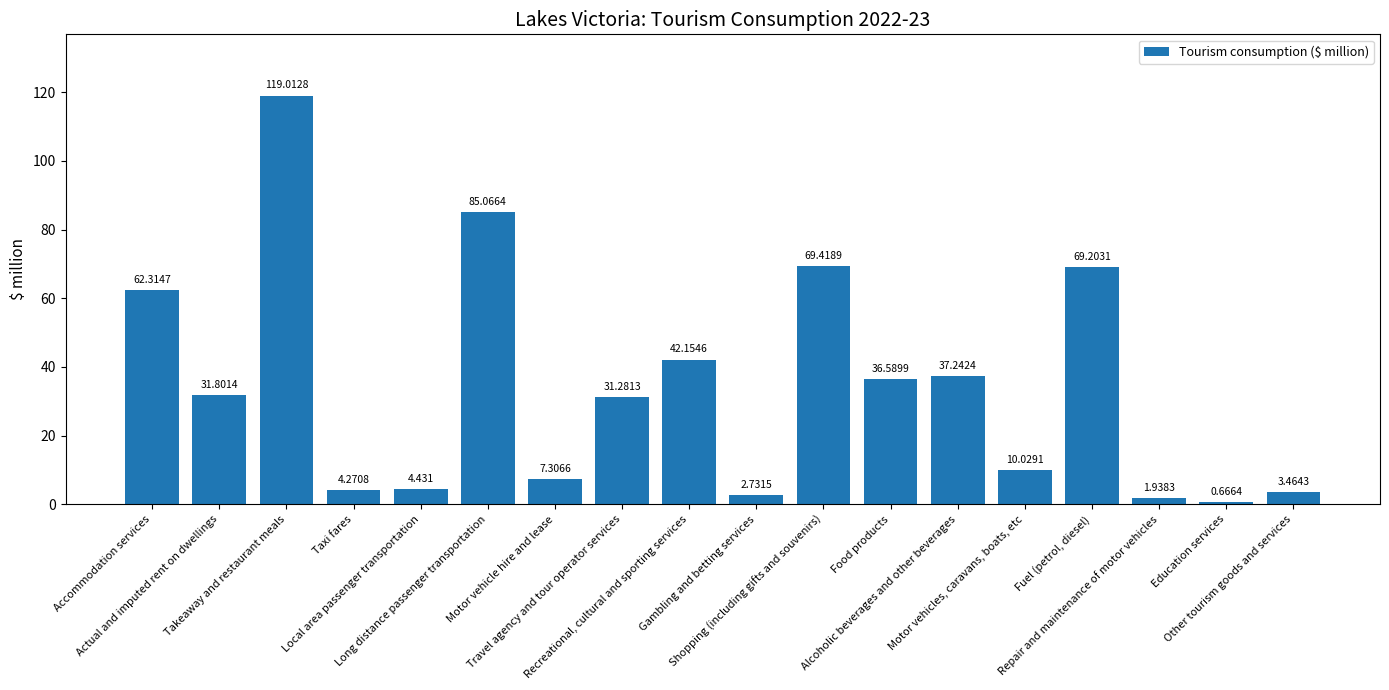

At which category does the chart reach its minimum across all series?

Education services